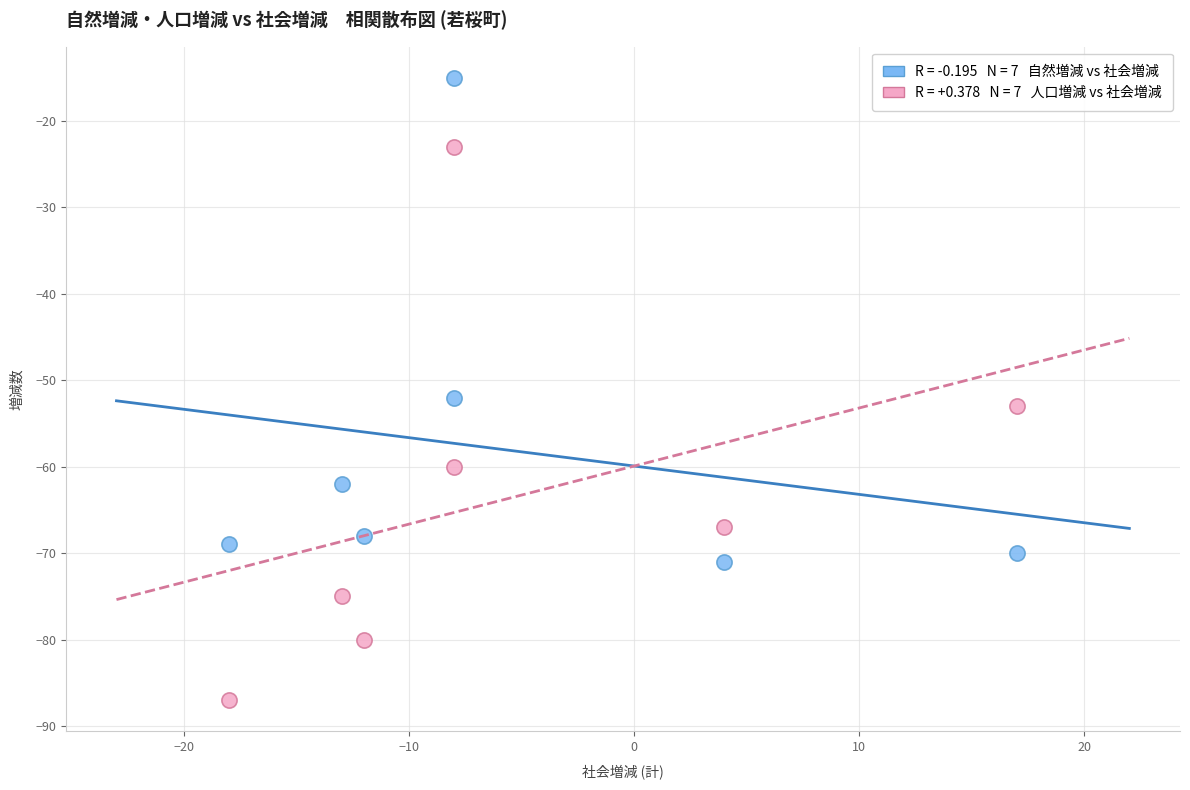

Across all data points, what is the range of Y values (max minus min)?

72